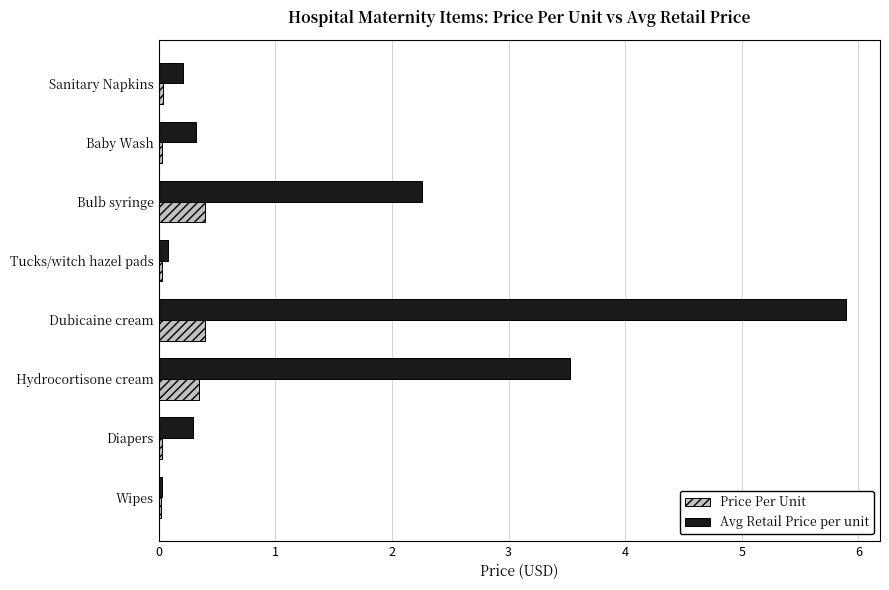

True or false: Avg Retail Price per unit has a value of 2.3 at Bulb syringe.

True